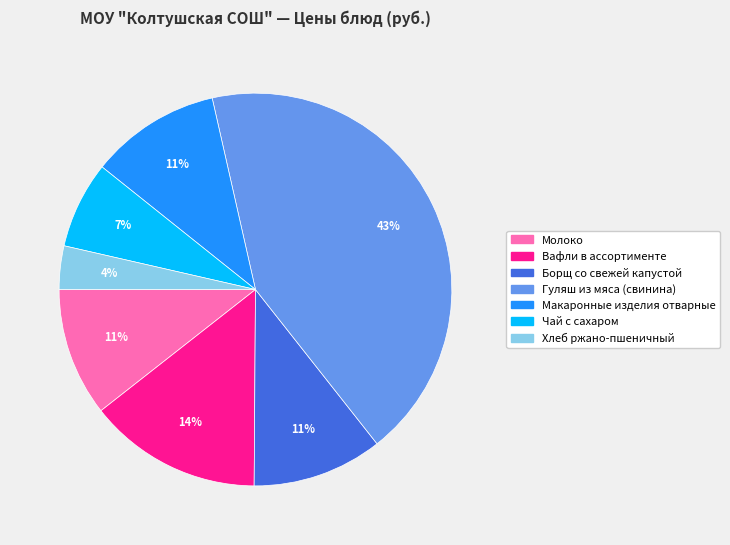

Is it true that Хлеб ржано-пшеничный is 4% of the pie?

True